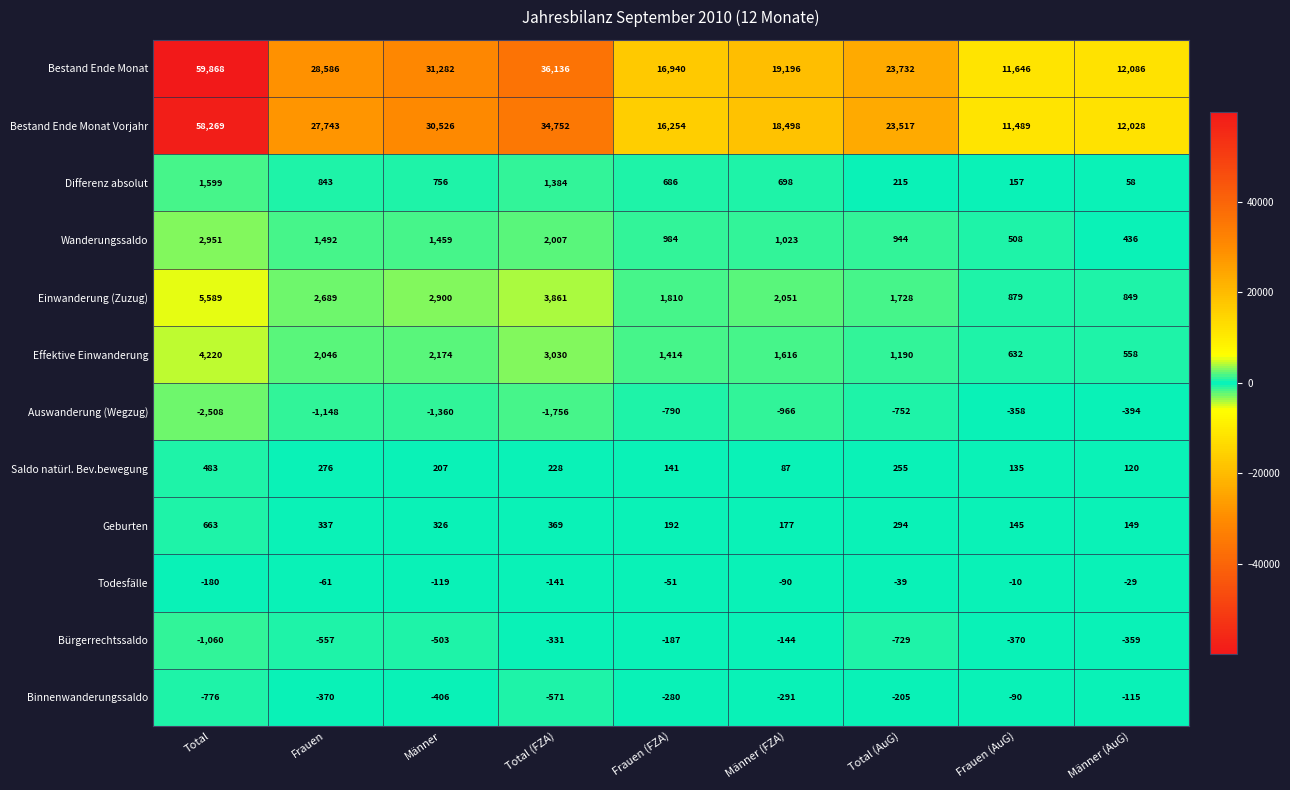

Count the number of data series in this chart.

12